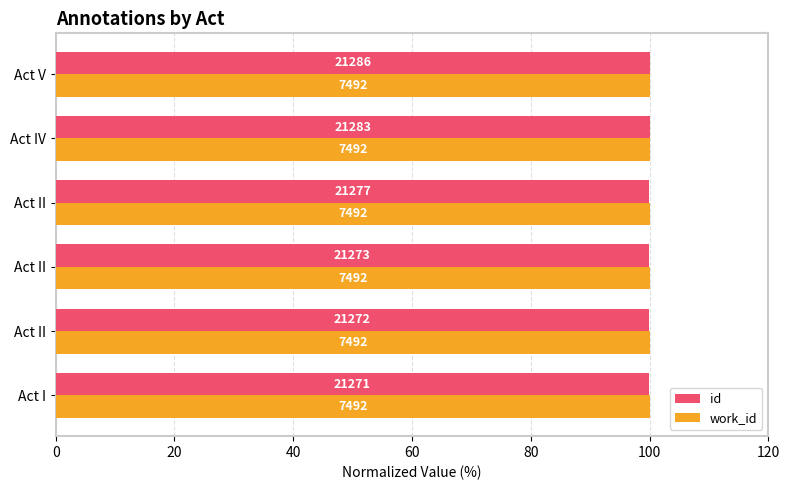

What are all the series names shown in the legend?

id, work_id